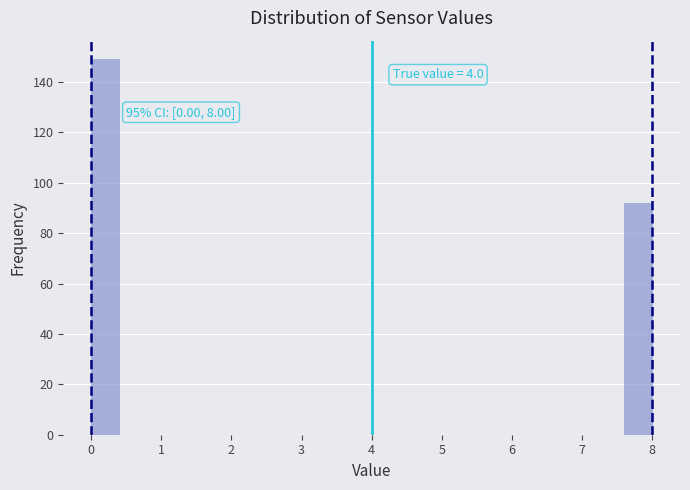

Which range on the x-axis has the tallest bar?

0.0 to 0.4